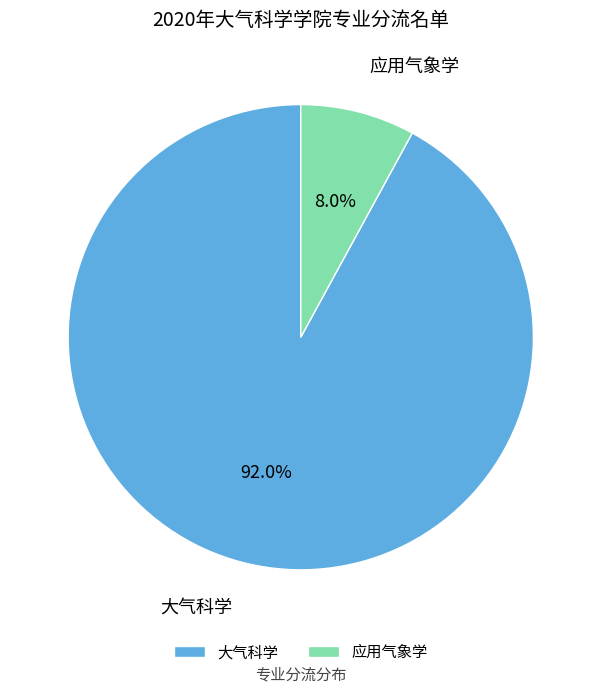

How many segments does this pie chart have?

2